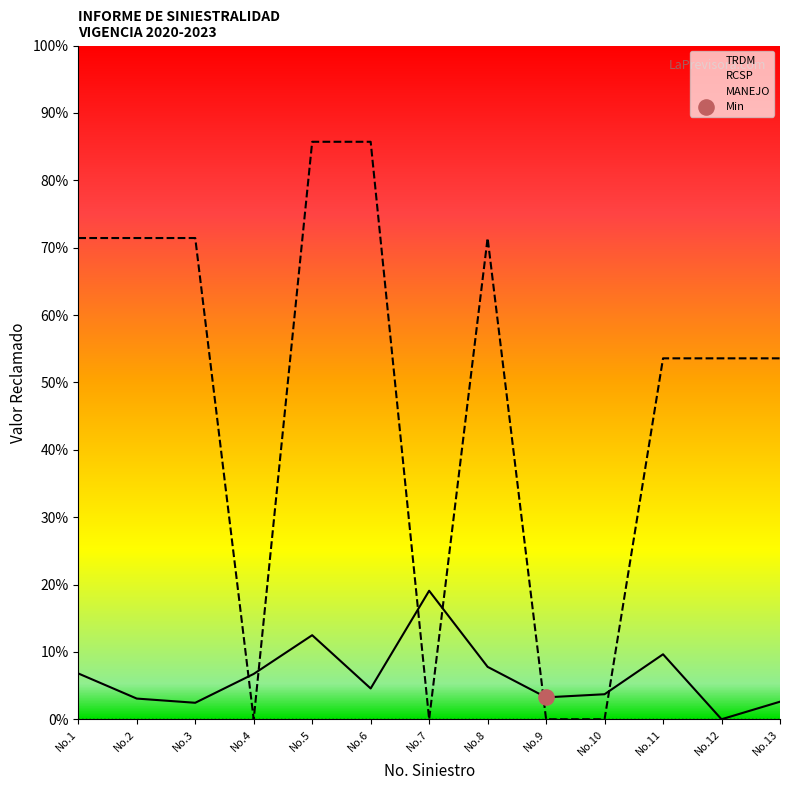

Which series has the largest total across all categories?

RCSP